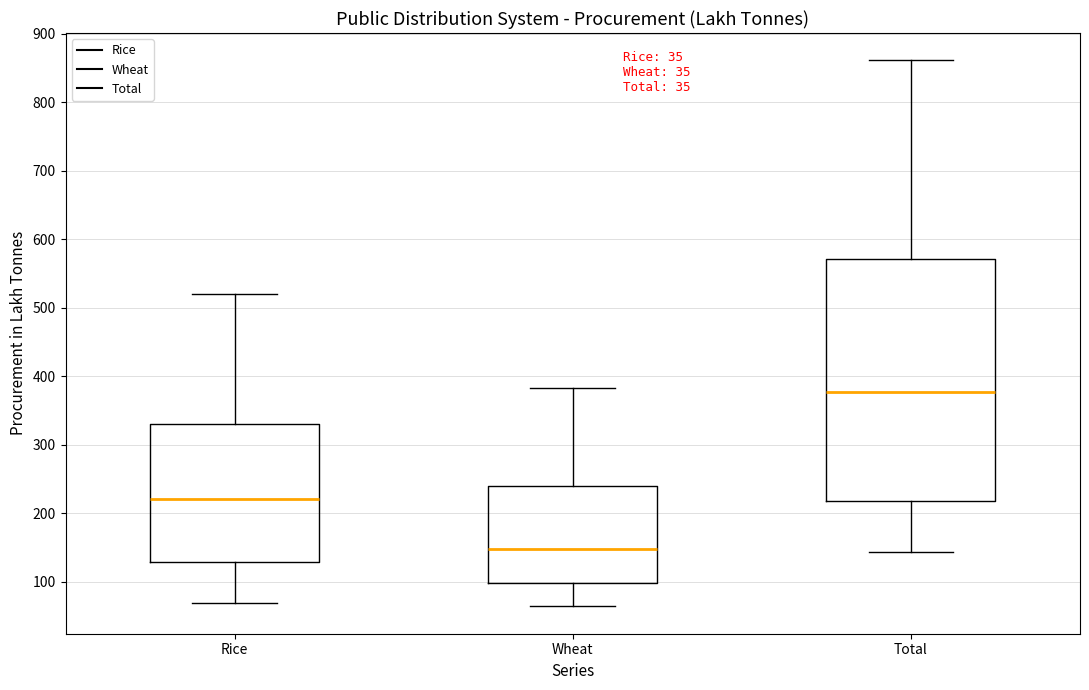

Comparing the boxes themselves (not the whiskers), which one is the tallest?

Total